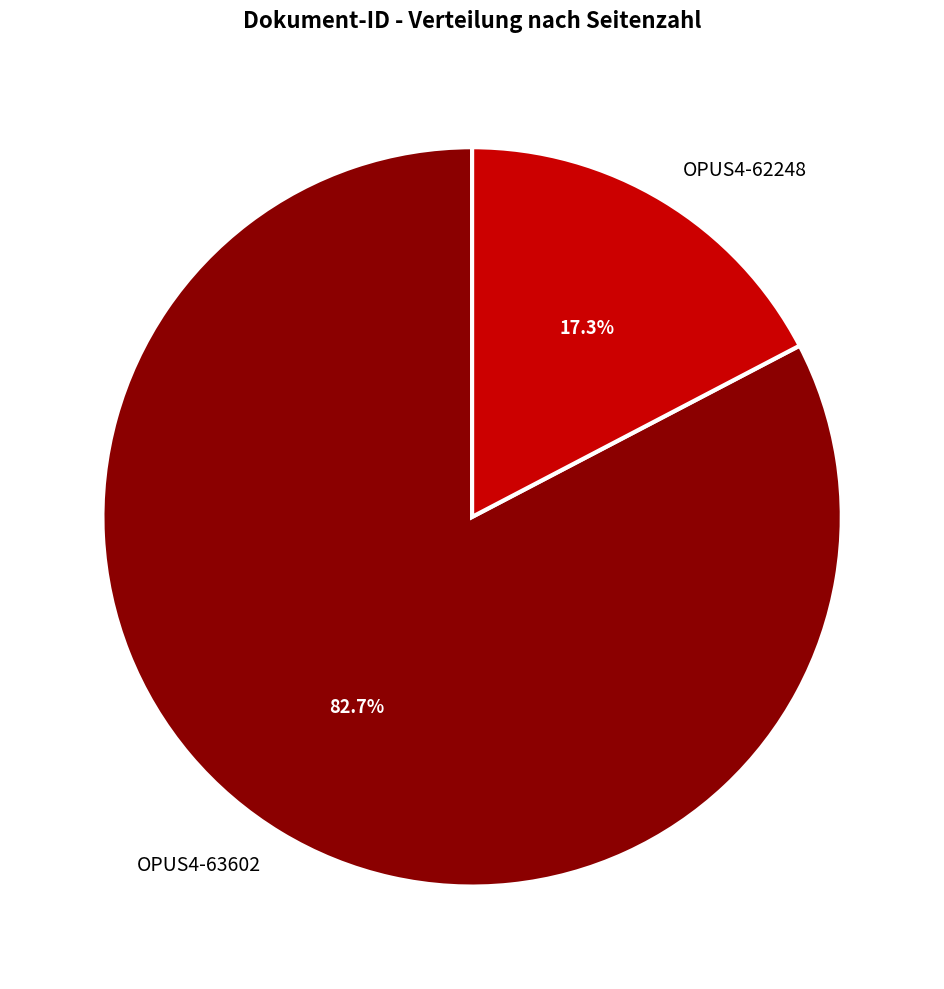

To the nearest percent, what percentage of the pie is OPUS4-63602?

83%